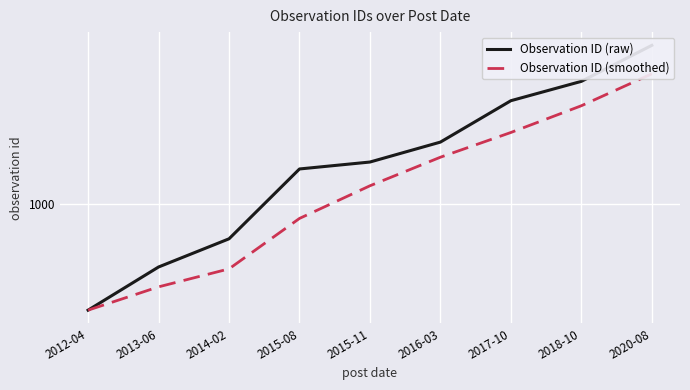

How many lines are shown in the chart?

2